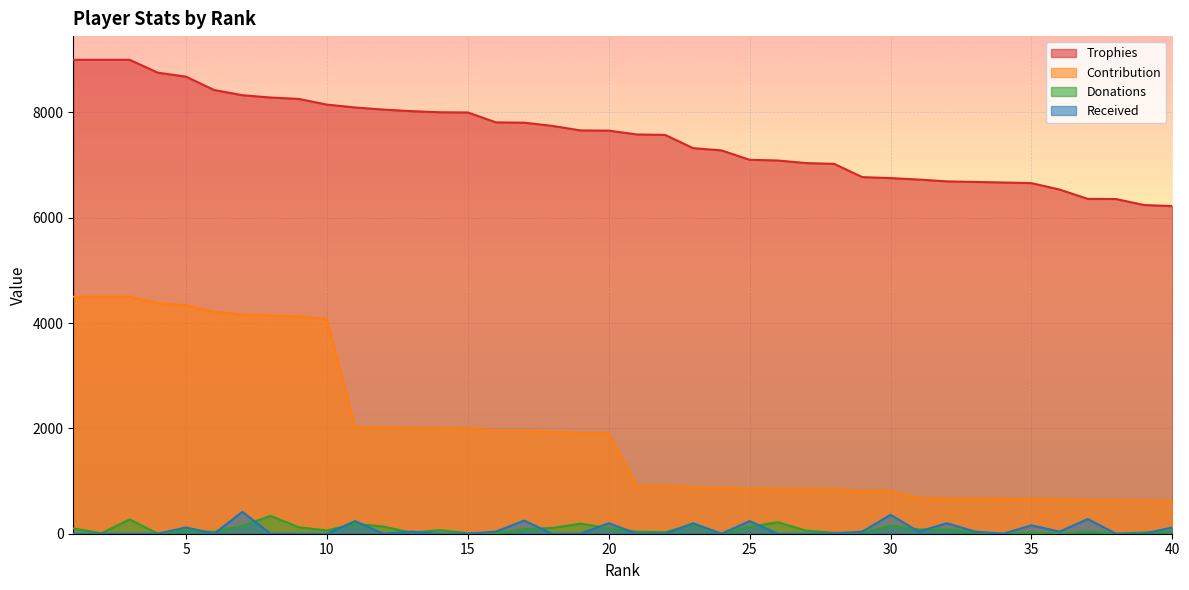

Where is the first local maximum for Received?

5